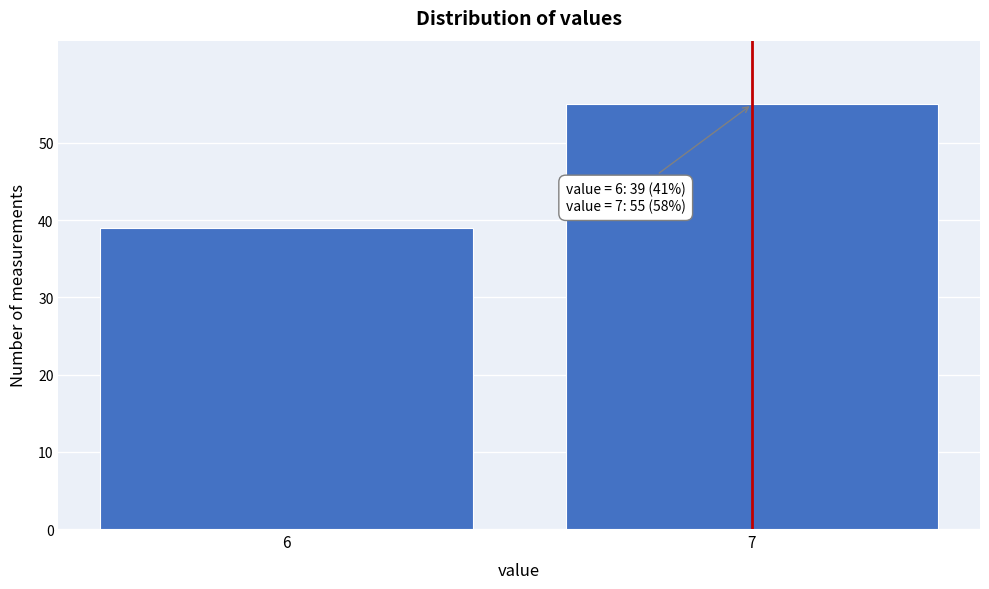

Reading left to right, extract all data points from this chart.

39	55